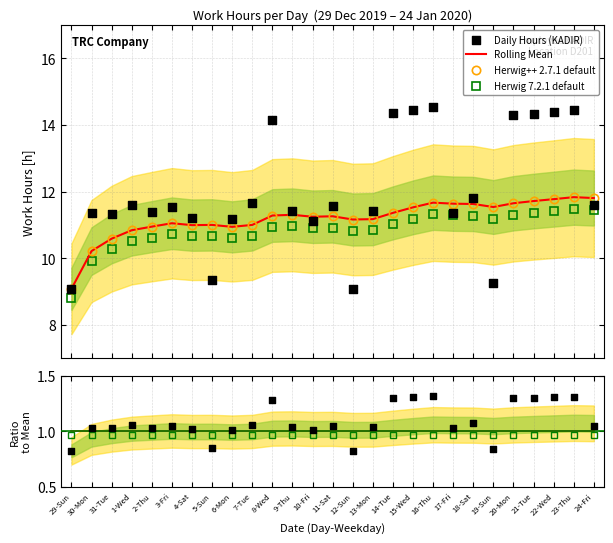

Which series reaches the maximum Y coordinate?

Daily Hours (KADIR)